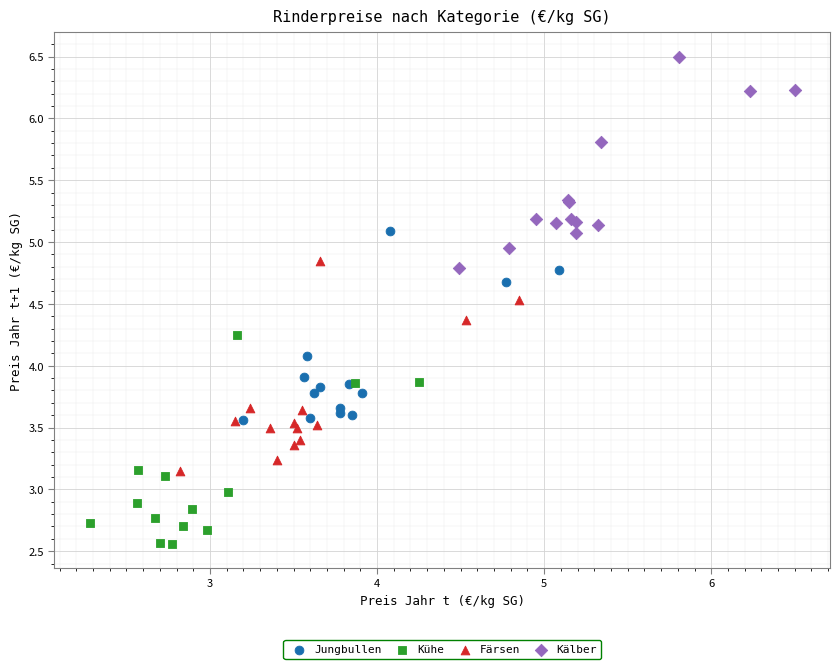

Which series contains the lowest Y value?

Kühe